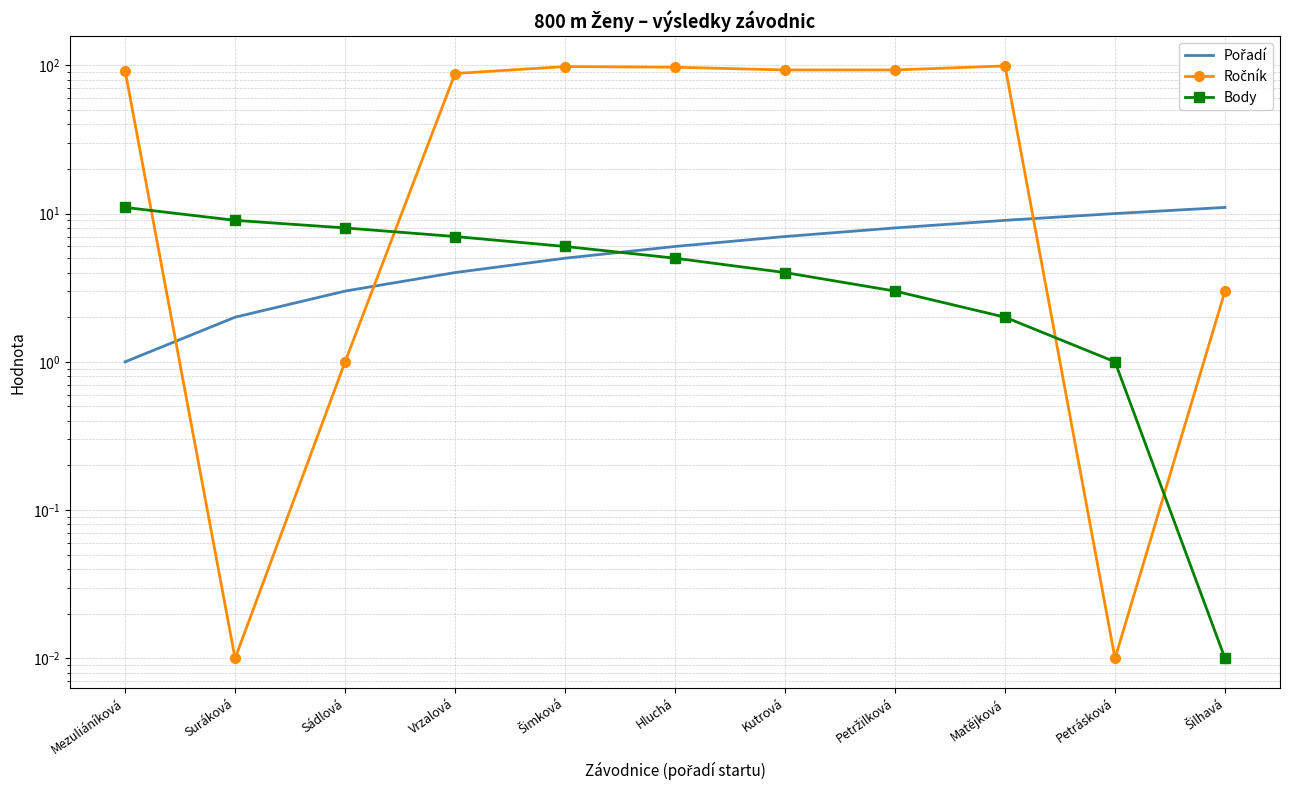

What is the maximum value shown in the chart?

99.0